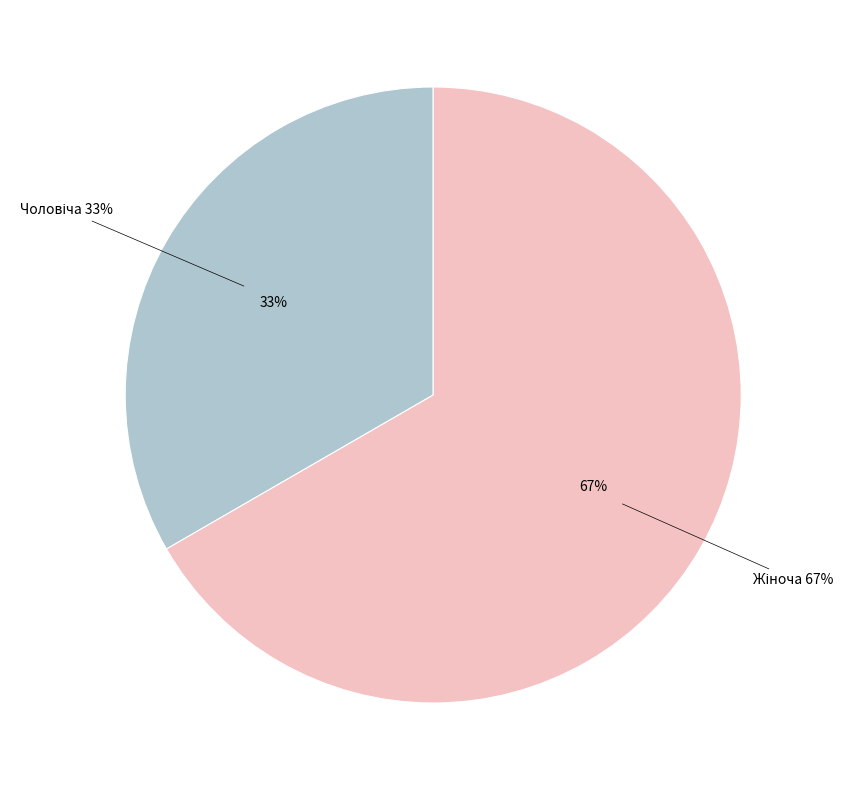

Is the sum of Чоловіча and Жіноча greater than half?

Yes